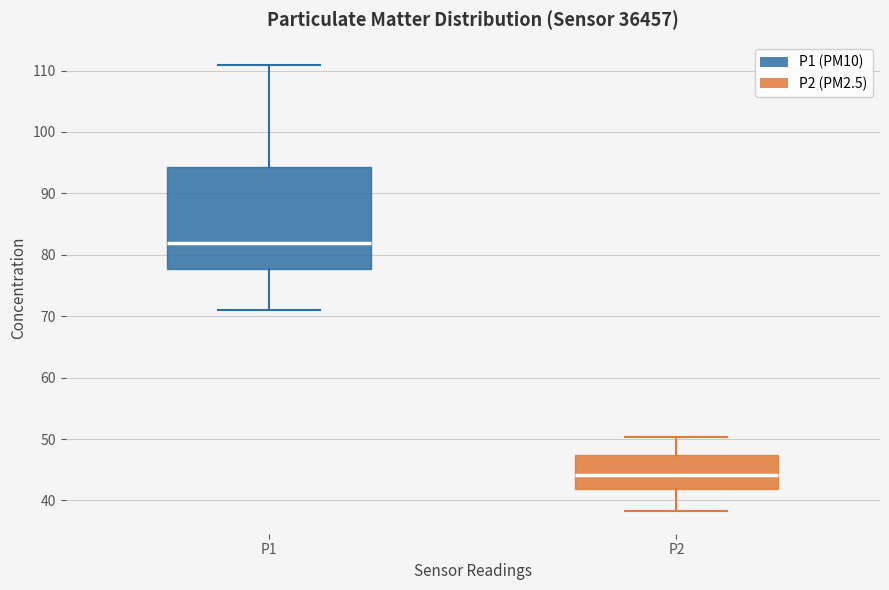

Which box's median line is the lowest?

P2